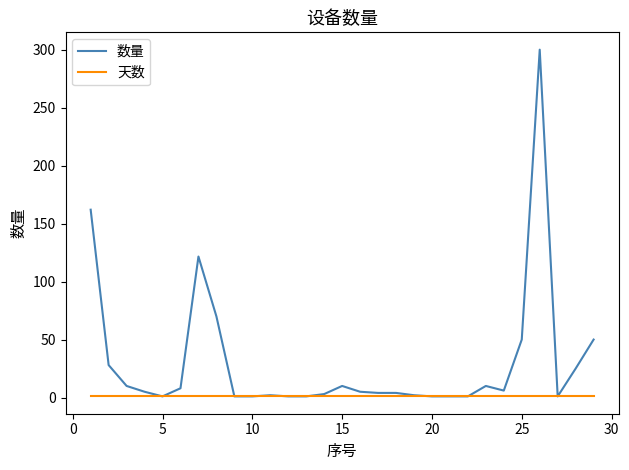

What is the maximum value for 数量?

300.0